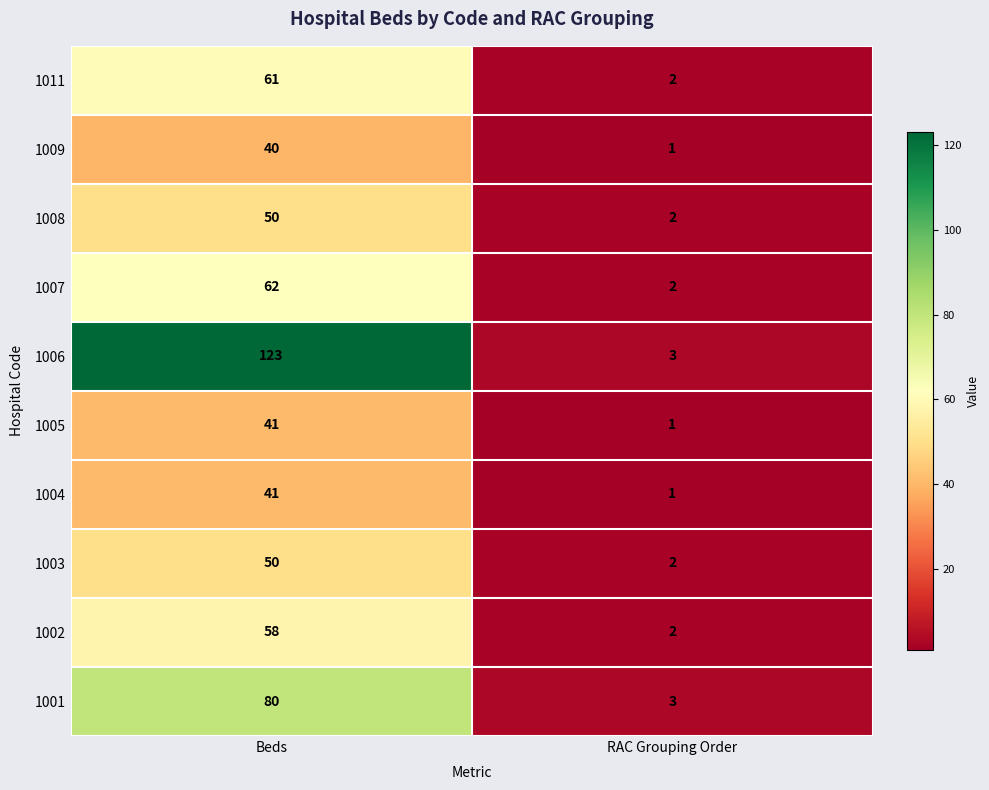

At which category is the sum across all series the highest?

Beds